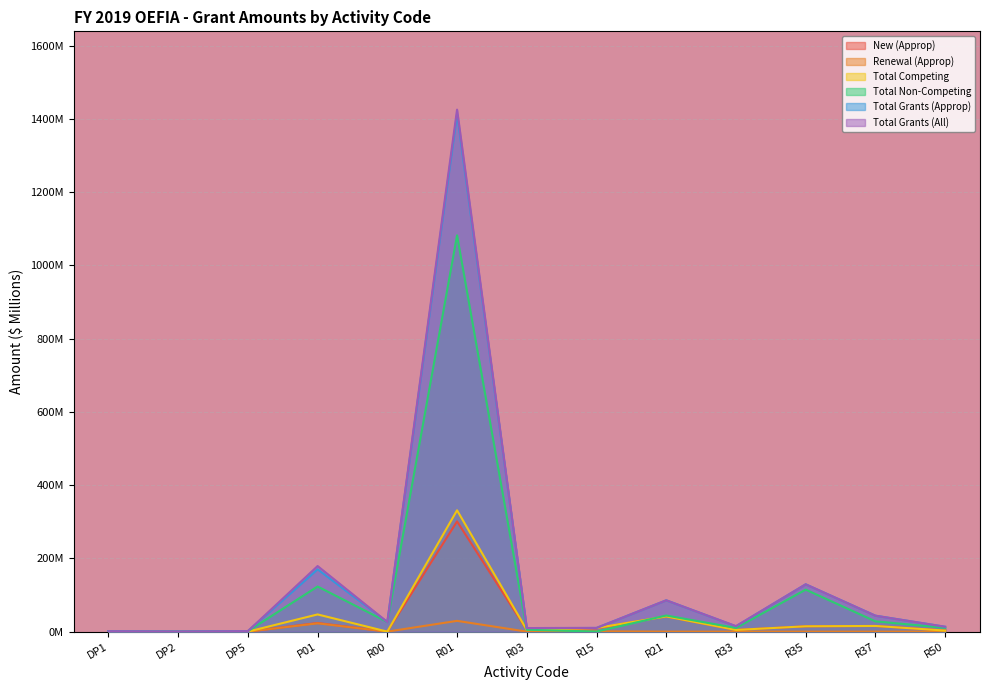

What value does the Total Grants (All) series have at R03?

9.7